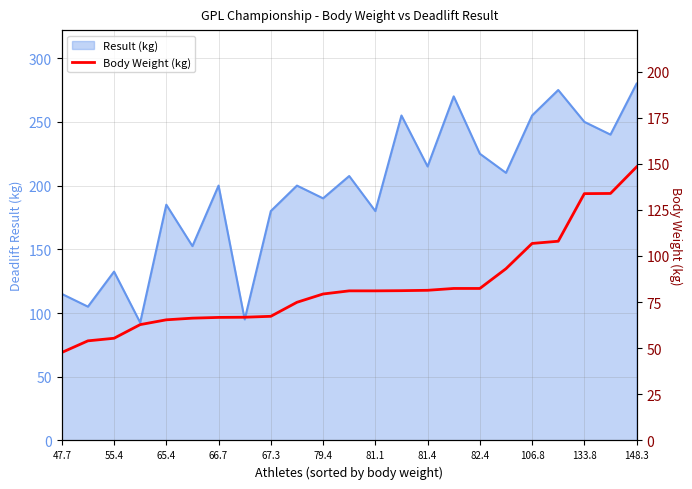

Is it true that Result (kg) equals 386.4 at 81.4?

False